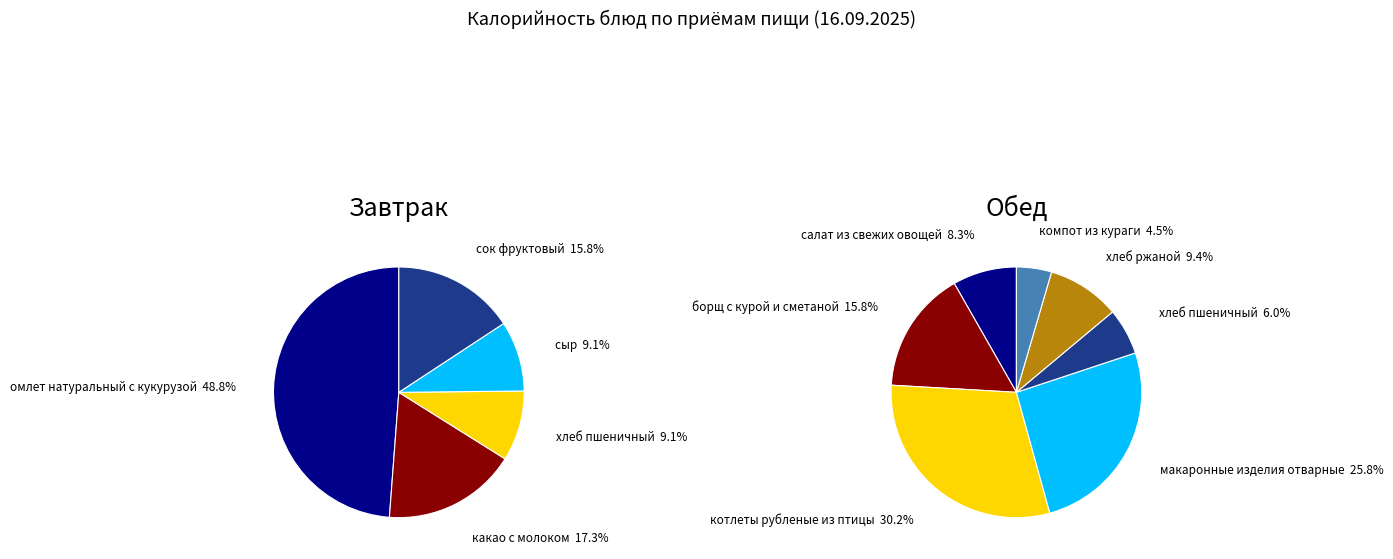

Combined, do компот из кураги and борщ с курой и сметаной account for over 50%?

No